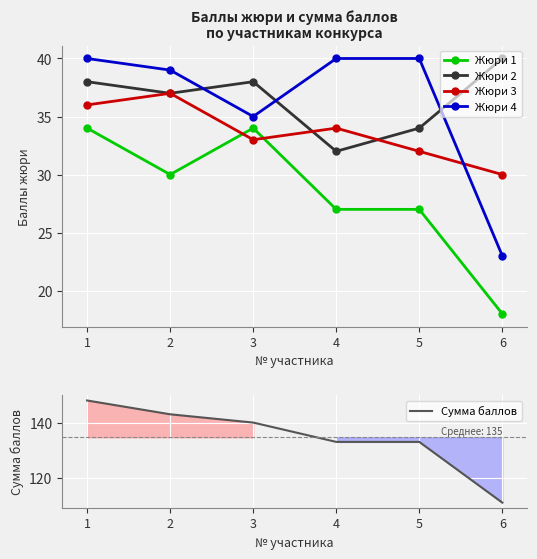

Is this an area chart (filled region under the line)?

No